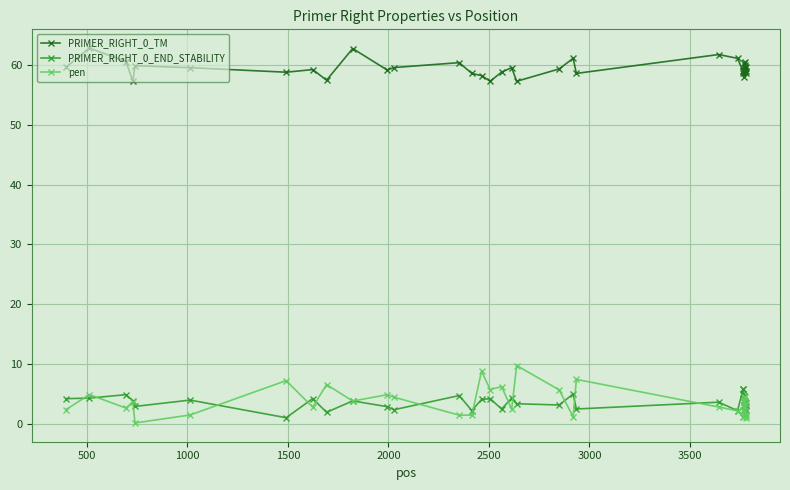

What is the minimum value shown in the chart?

0.1